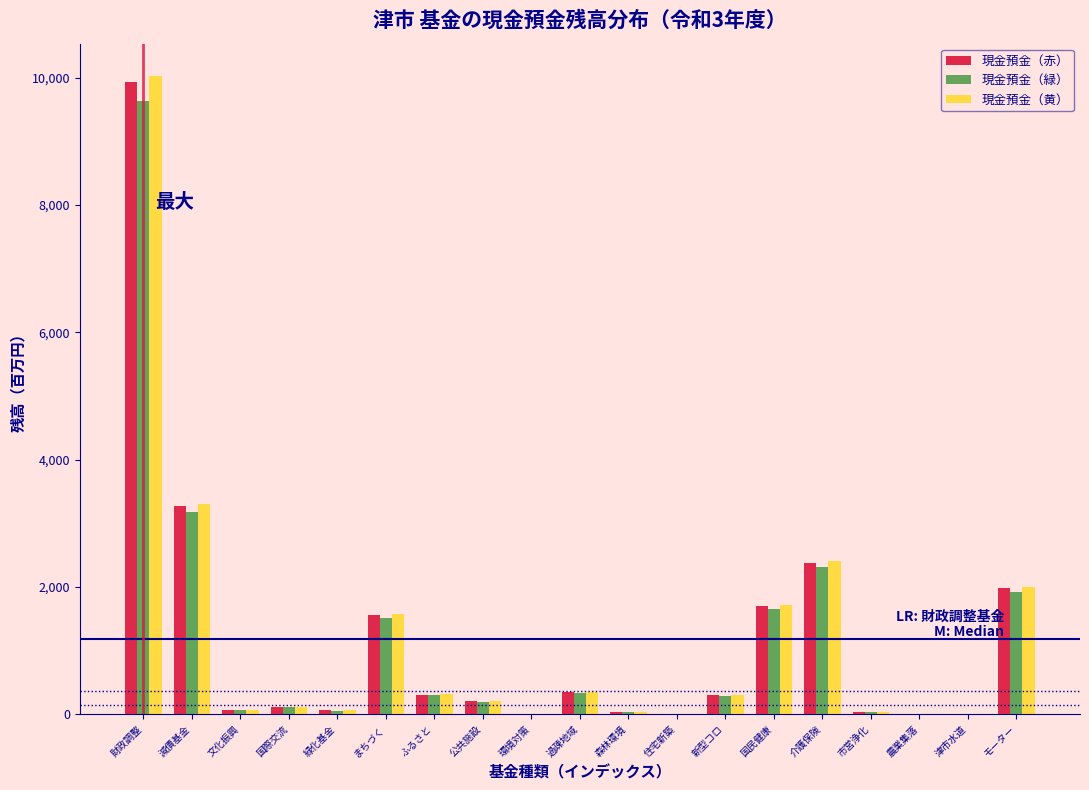

At which label is 現金預金（黄） closest to 5018?

減債基金